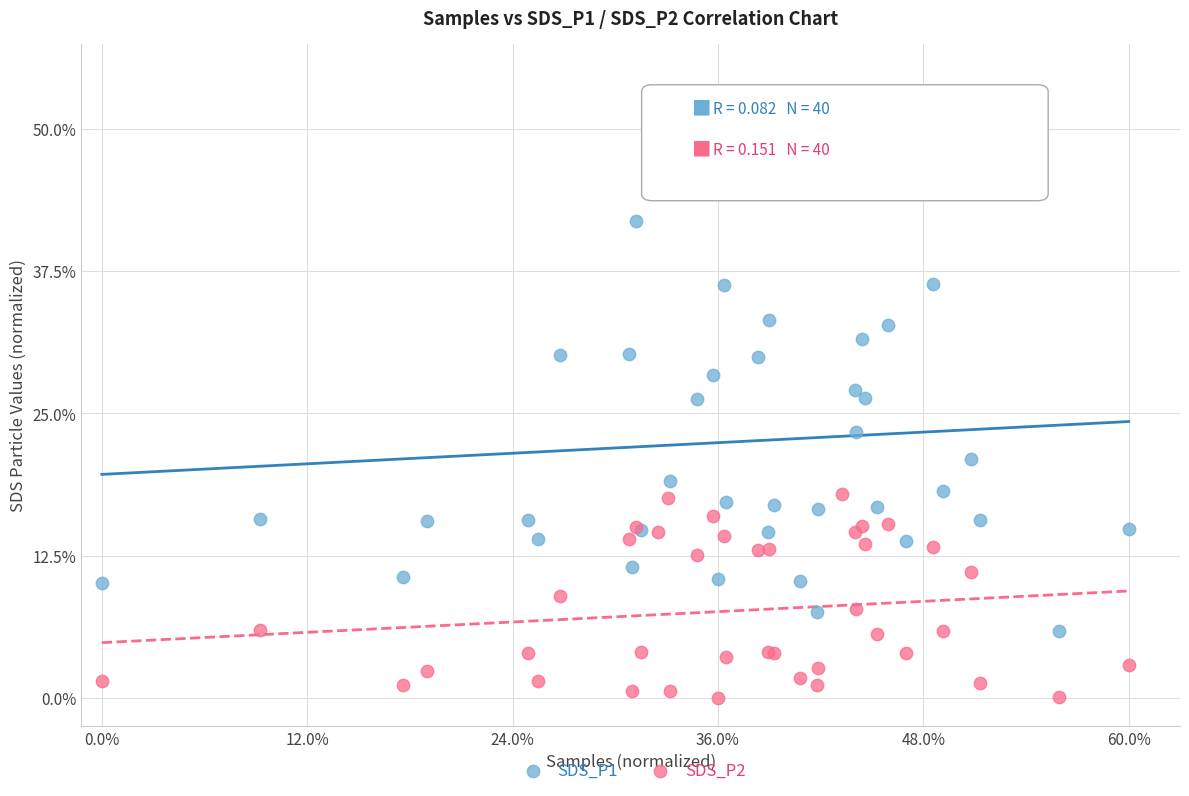

What are all the series names shown in the legend?

SDS_P1, SDS_P2